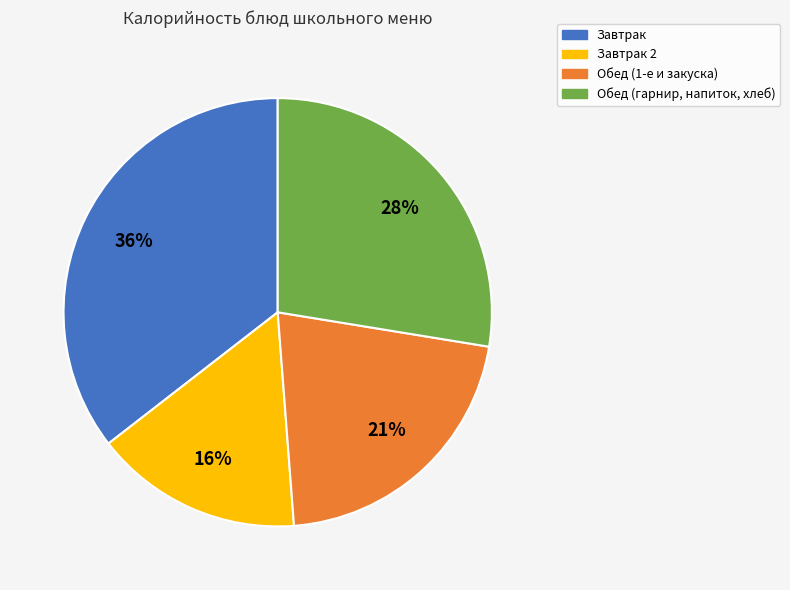

Do Обед (гарнир, напиток, хлеб) and Обед (1-е и закуска) together represent more than half of the pie?

No